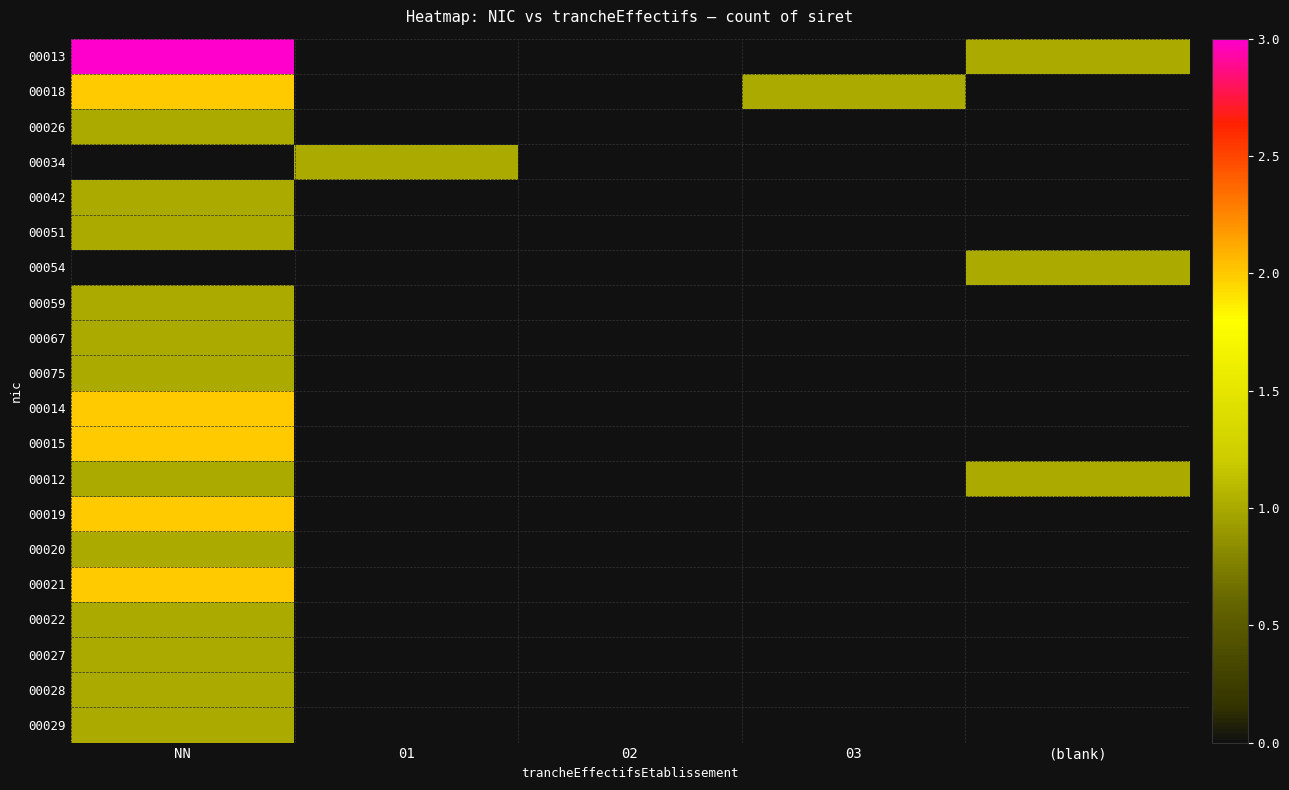

At which label is 00019 closest to 2?

NN